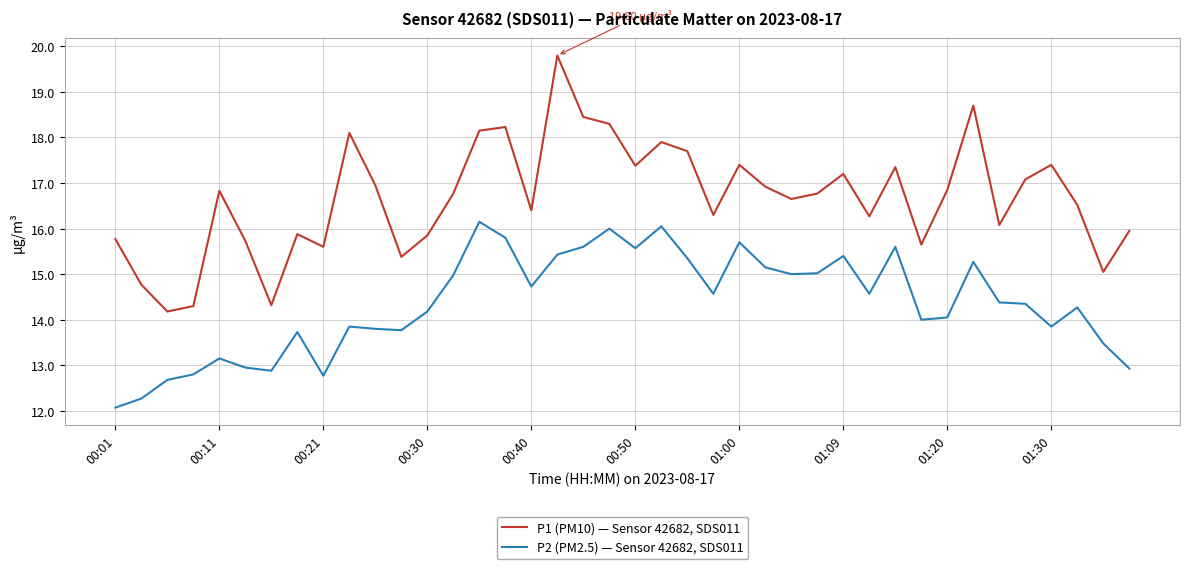

List the series in order of their peak value, lowest first.

P2 (PM2.5) — Sensor 42682, SDS011, P1 (PM10) — Sensor 42682, SDS011